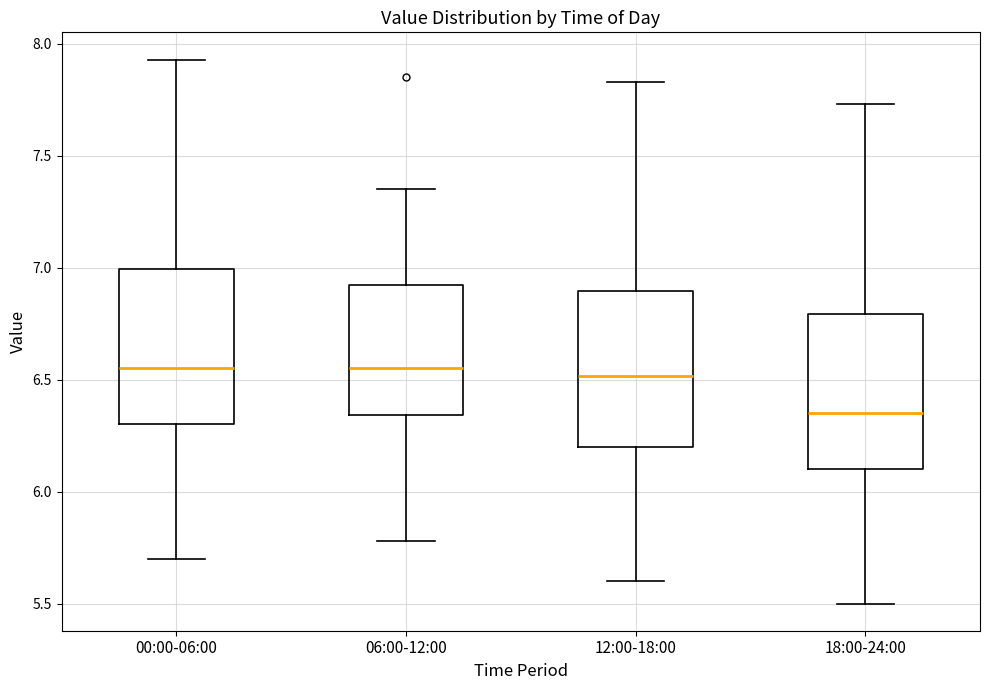

Reading left to right, transcribe this box plot: for each box, give where its median line is, the range the box spans, and where its two whiskers end, as read against the y-axis. The values are not printed on the chart, so give them approximately, as read against the axis.

00:00-06:00: median 6.55, box 6.30 to 7.00, whiskers 5.70 to 7.95
06:00-12:00: median 6.55, box 6.35 to 6.95, whiskers 5.80 to 7.35
12:00-18:00: median 6.50, box 6.20 to 6.90, whiskers 5.60 to 7.85
18:00-24:00: median 6.35, box 6.10 to 6.80, whiskers 5.50 to 7.75